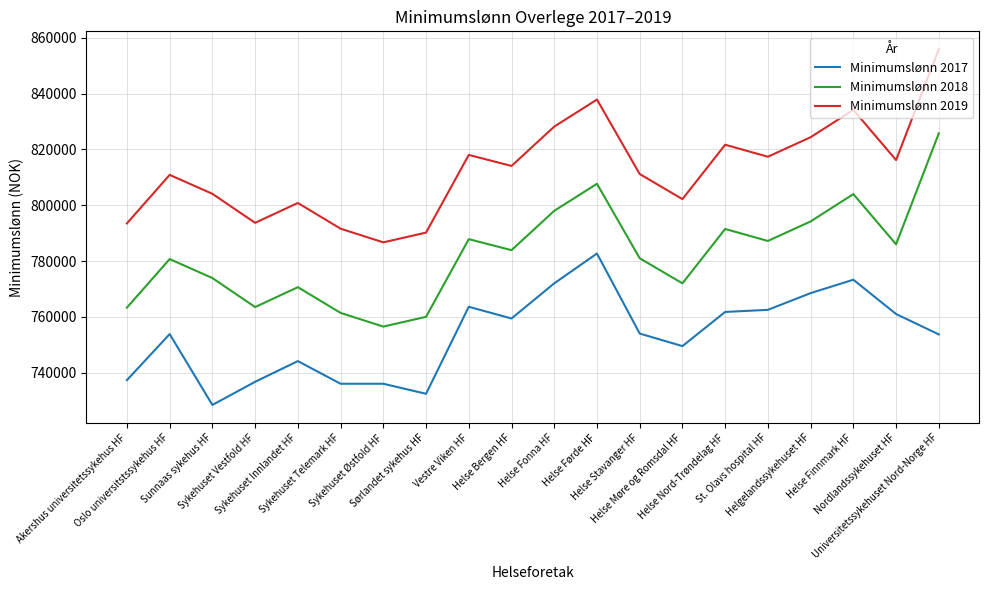

How many lines are shown in the chart?

3